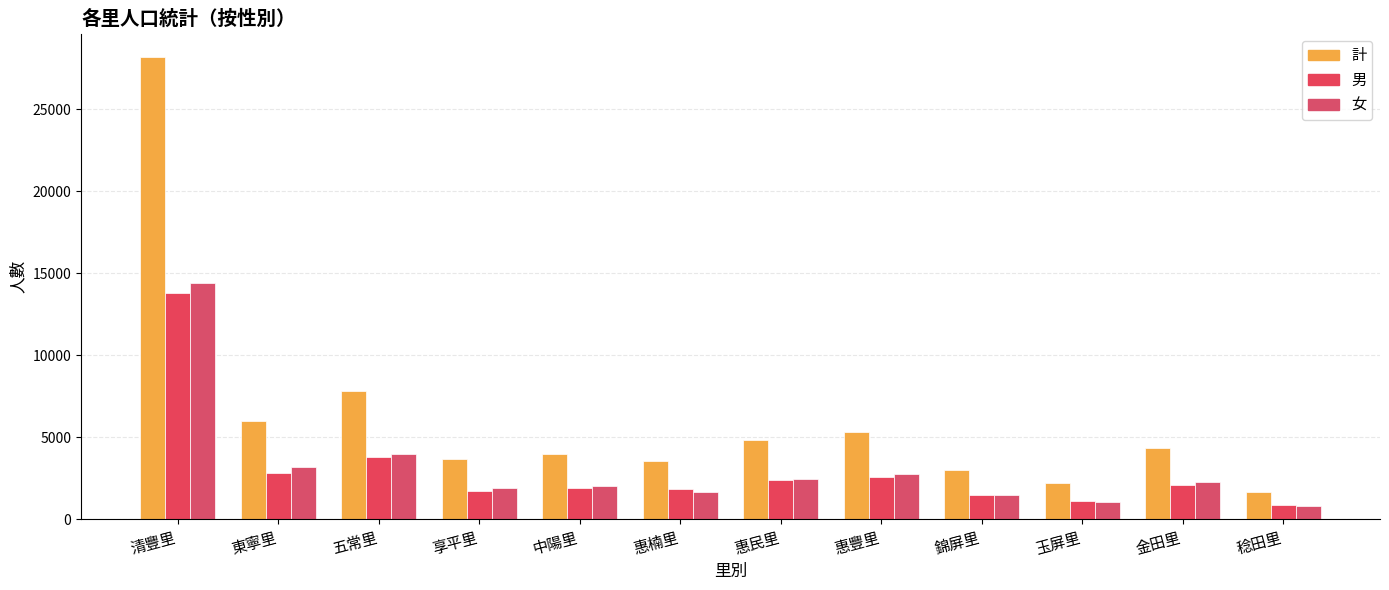

Reading left to right, extract all data points from this chart.

計: 清豐里=28206	東寧里=6020	五常里=7817	享平里=3684	中陽里=3962	惠楠里=3550	惠民里=4854	惠豐里=5350	錦屏里=3028	玉屏里=2197	金田里=4370	稔田里=1666
男: 清豐里=13781	東寧里=2816	五常里=3808	享平里=1741	中陽里=1921	惠楠里=1850	惠民里=2418	惠豐里=2581	錦屏里=1521	玉屏里=1140	金田里=2103	稔田里=853
女: 清豐里=14425	東寧里=3204	五常里=4009	享平里=1943	中陽里=2041	惠楠里=1700	惠民里=2436	惠豐里=2769	錦屏里=1507	玉屏里=1057	金田里=2267	稔田里=813